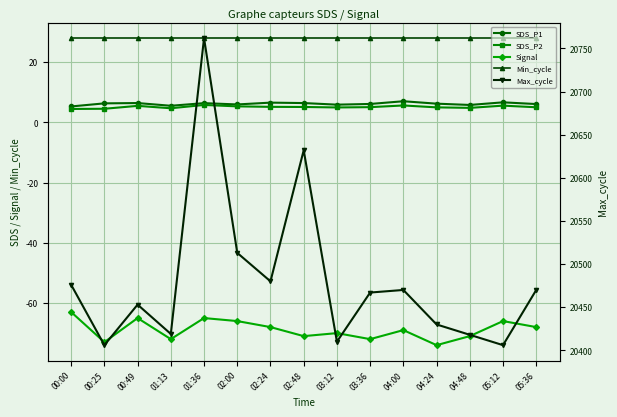

Is it true that SDS_P2 equals 1.2 at 02:24?

False